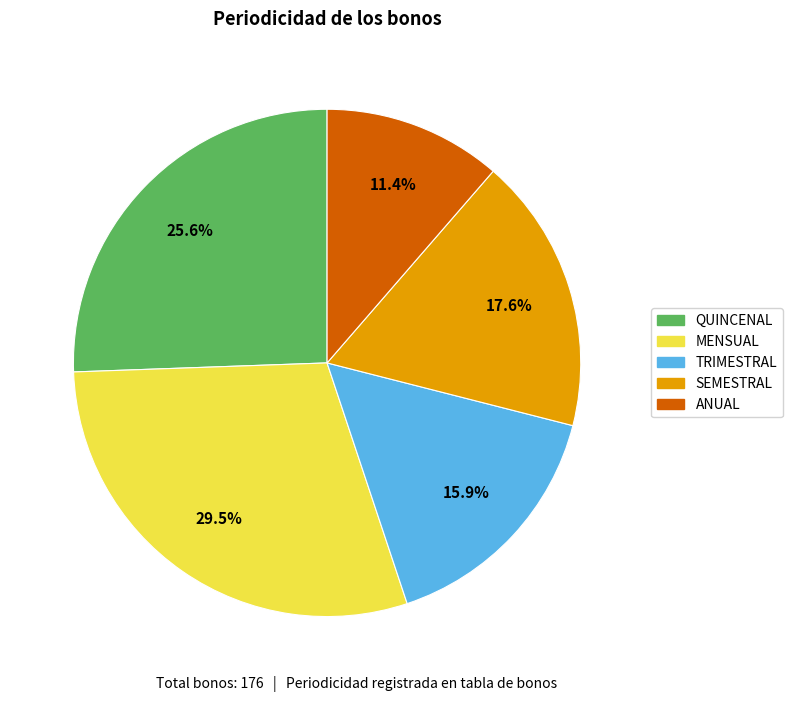

Does QUINCENAL represent more than half of the total?

No